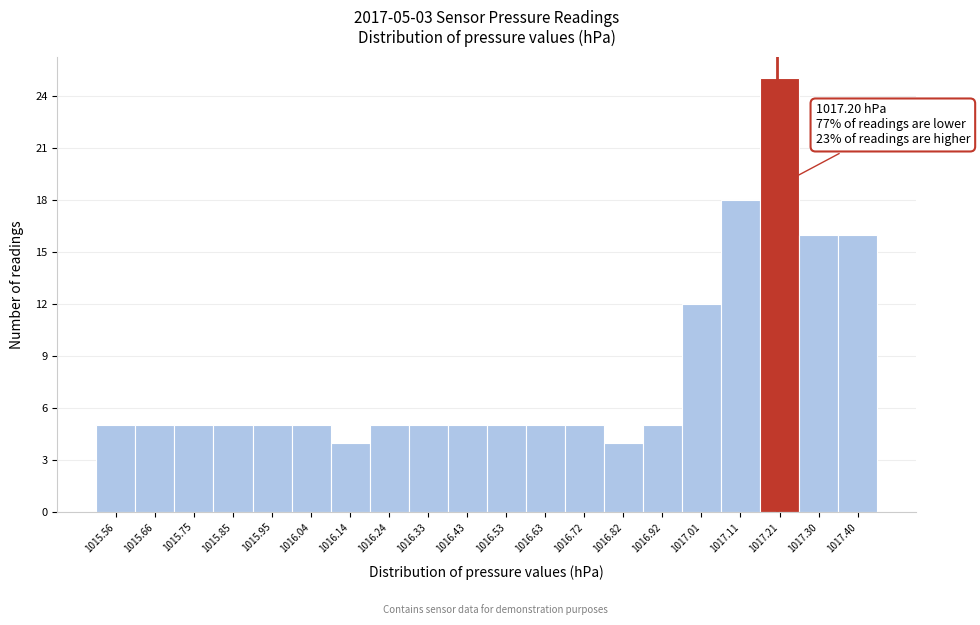

Which range on the x-axis has the tallest bar?

1017.159 to 1017.256